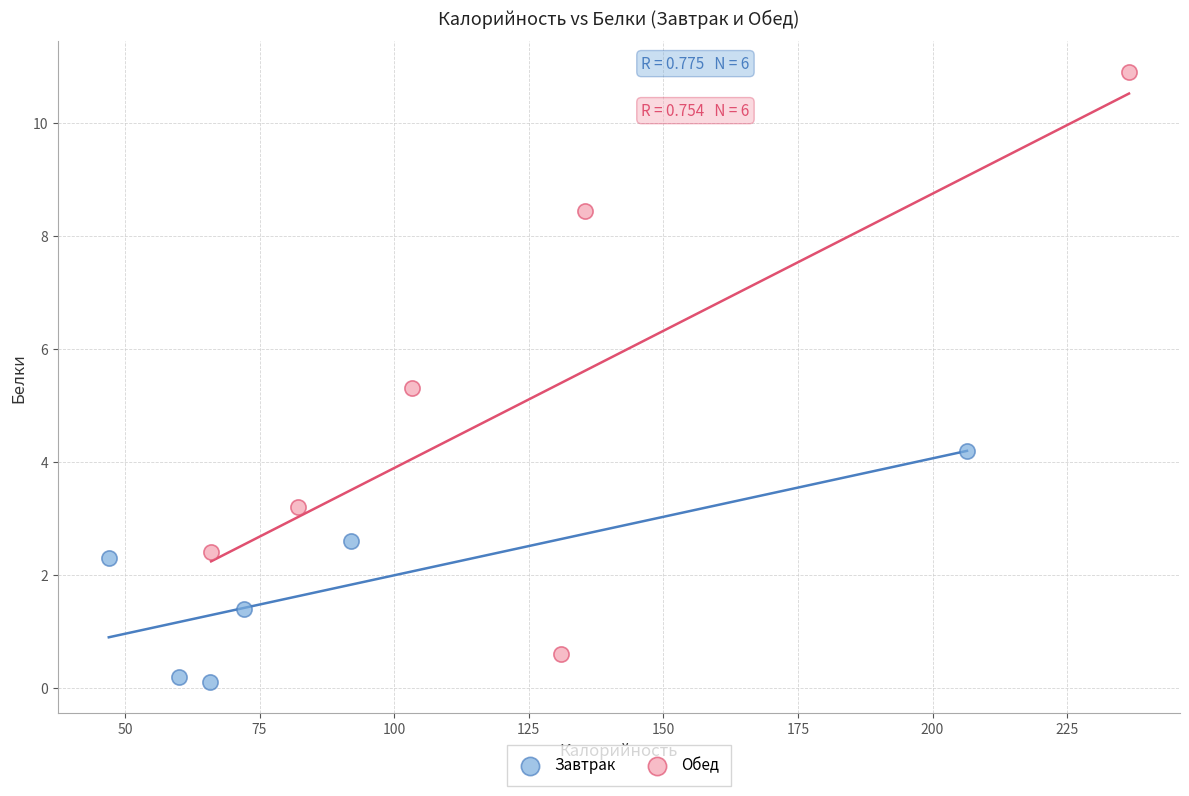

Which series contains the highest Y value?

Обед